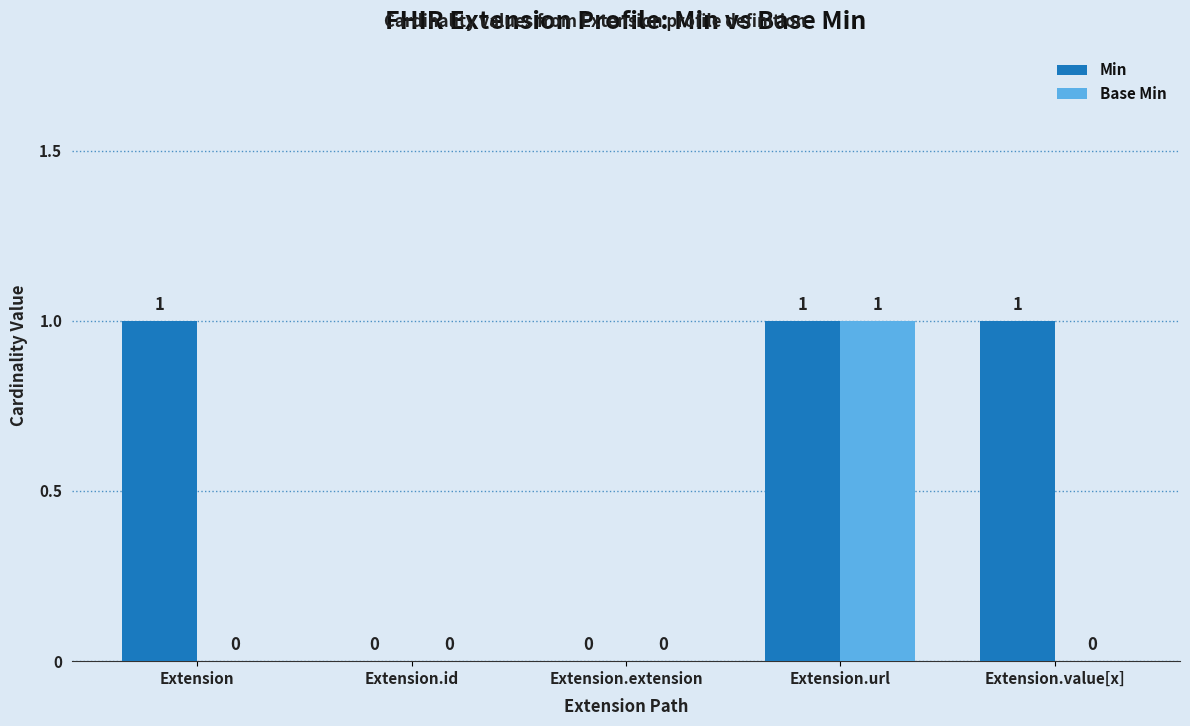

At which category is the sum across all series the highest?

Extension.url